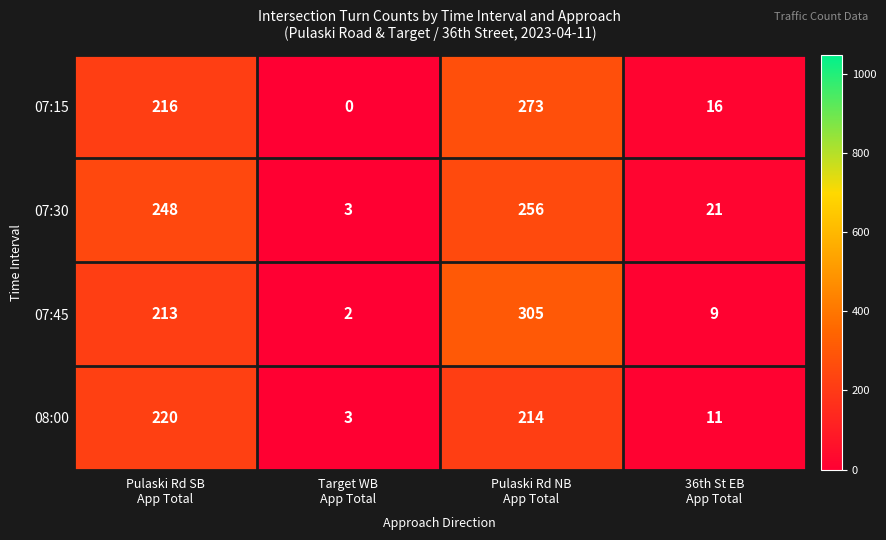

Rank the series by their maximum value, from lowest to highest.

08:00, 07:30, 07:15, 07:45